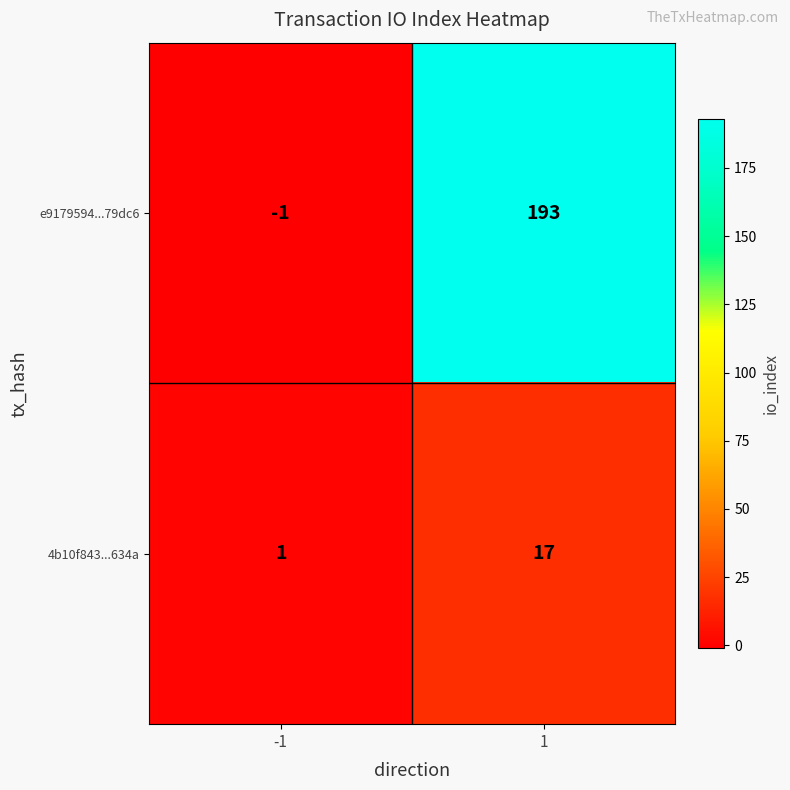

Which series changed the most between -1 and 1?

e9179594...79dc6